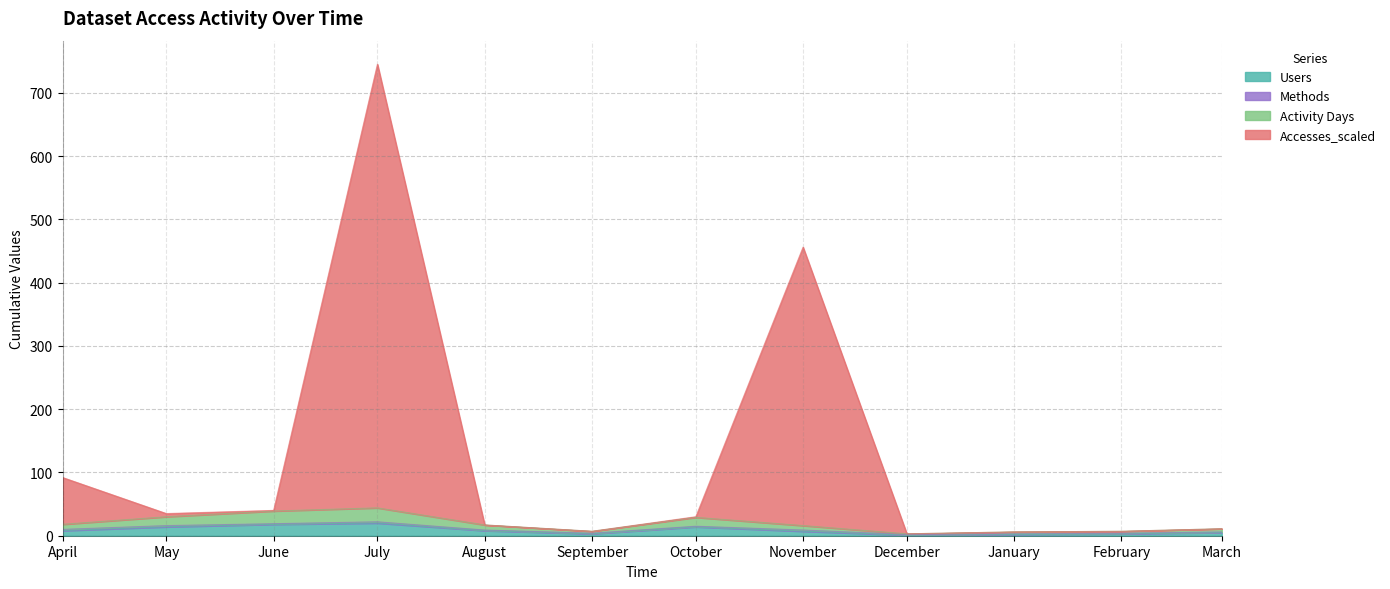

What is the highest value of the Users series?

20